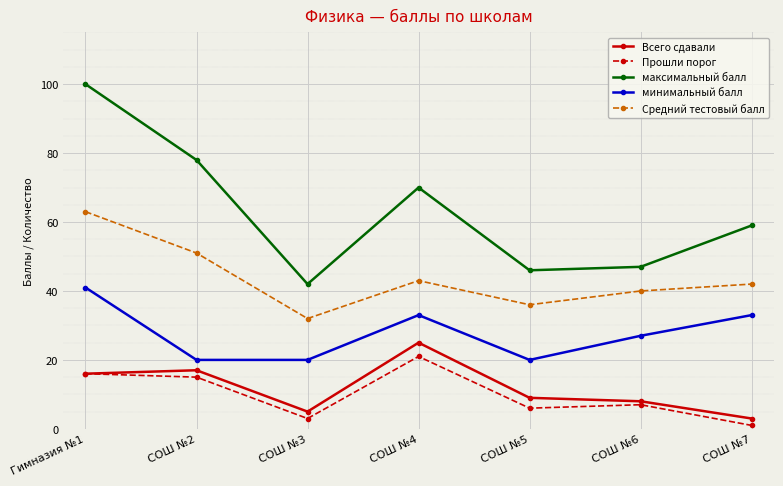

Reading left to right, extract all data points from this chart.

Всего сдавали: 16	17	5	25	9	8	3
Прошли порог: 16	15	3	21	6	7	1
максимальный балл: 100	78	42	70	46	47	59
минимальный балл: 41	20	20	33	20	27	33
Средний тестовый балл: 63	51	32	43	36	40	42